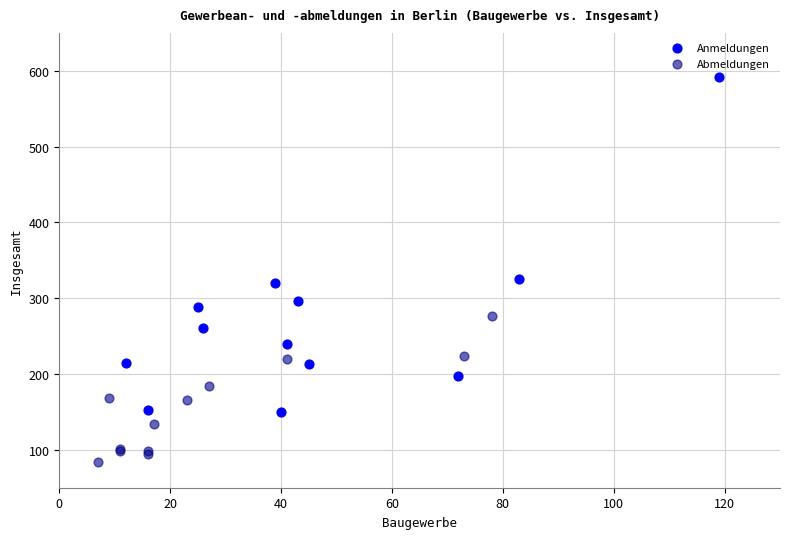

Which series contains the highest Y value?

Anmeldungen